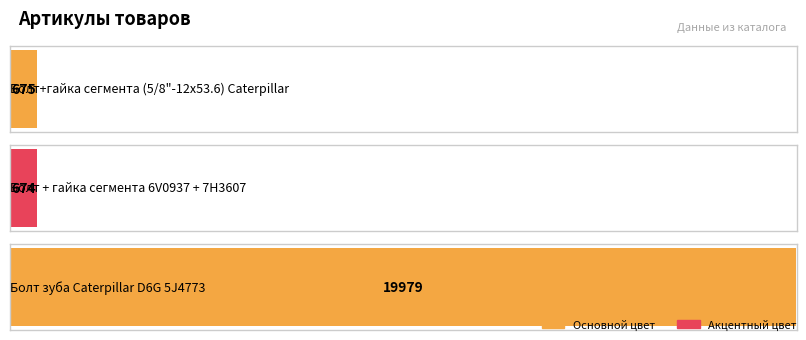

Reading left to right, what are all the values shown in this chart?

675	674	19979